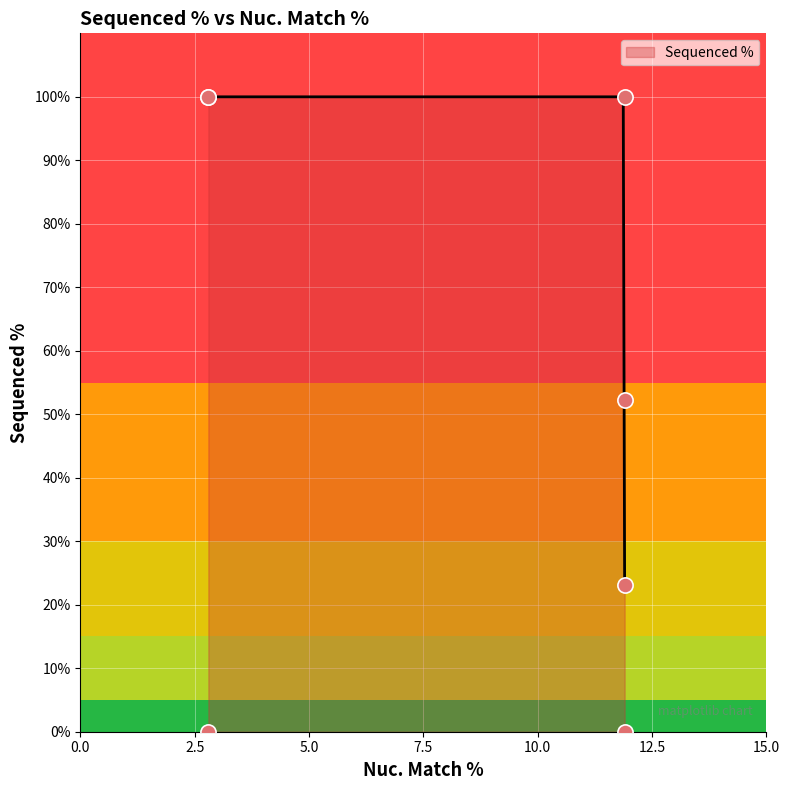

What is the minimum value for Sequenced %?

23.1